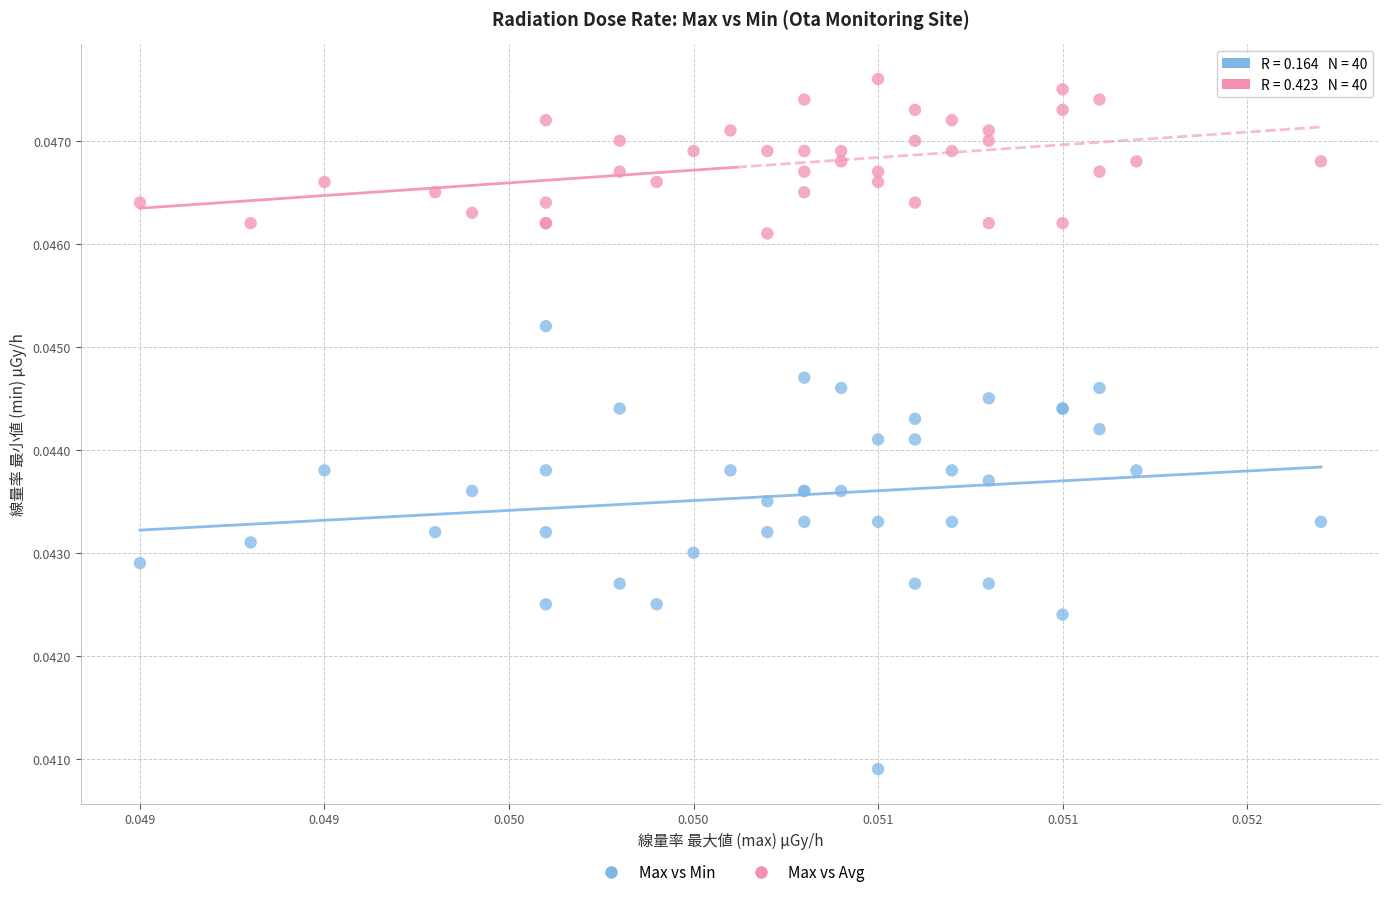

What are all the series names shown in the legend?

Max vs Min, Max vs Avg